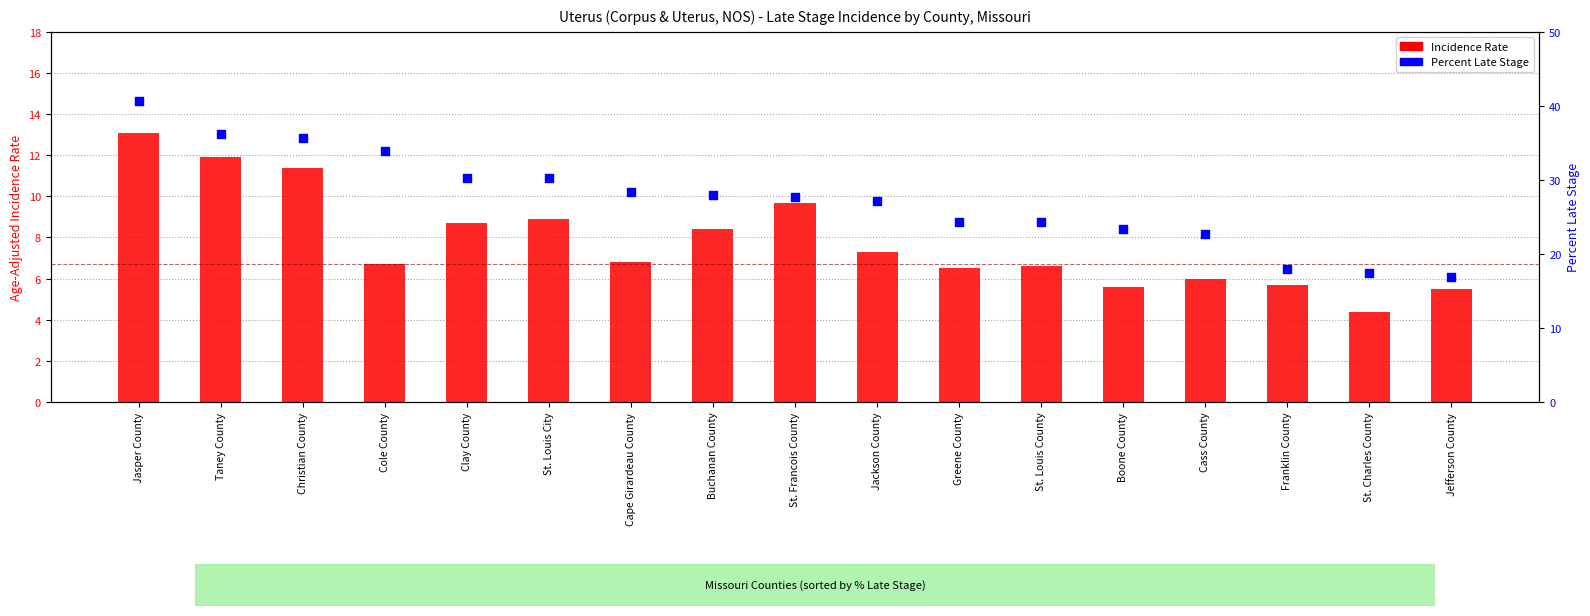

What is the total value across all series at Jackson County?

34.4